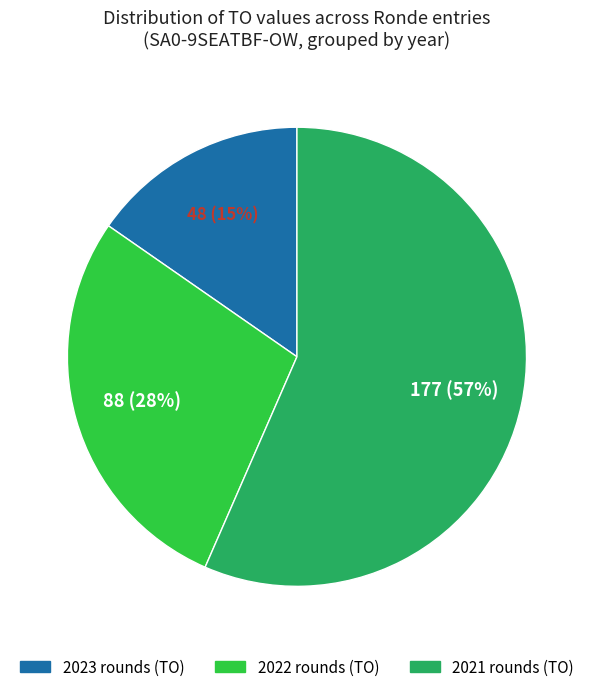

To the nearest percent, what is the average slice percentage?

33%